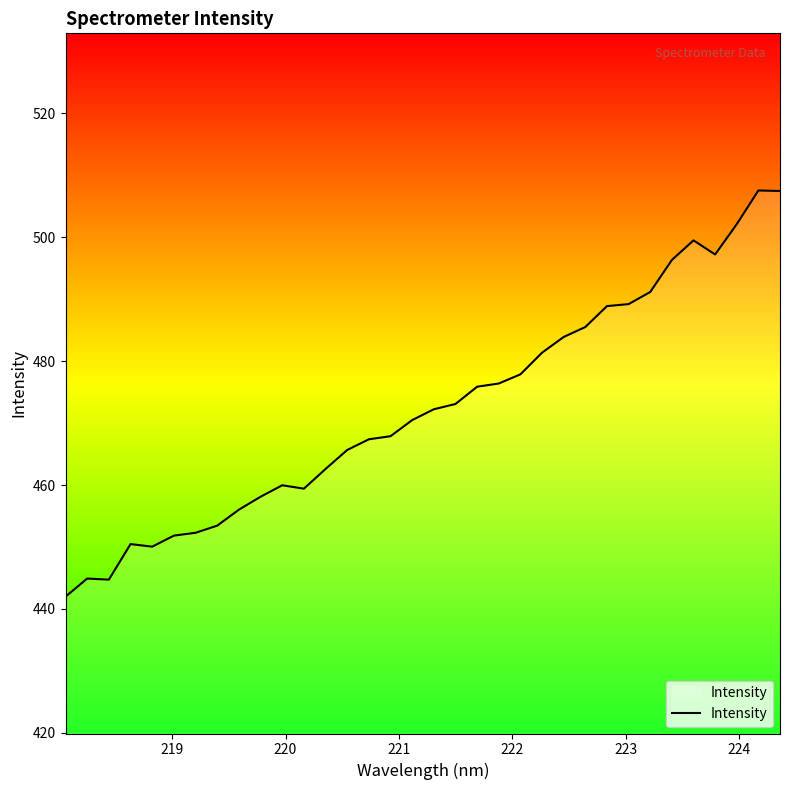

What is the minimum value shown in the chart?

442.0